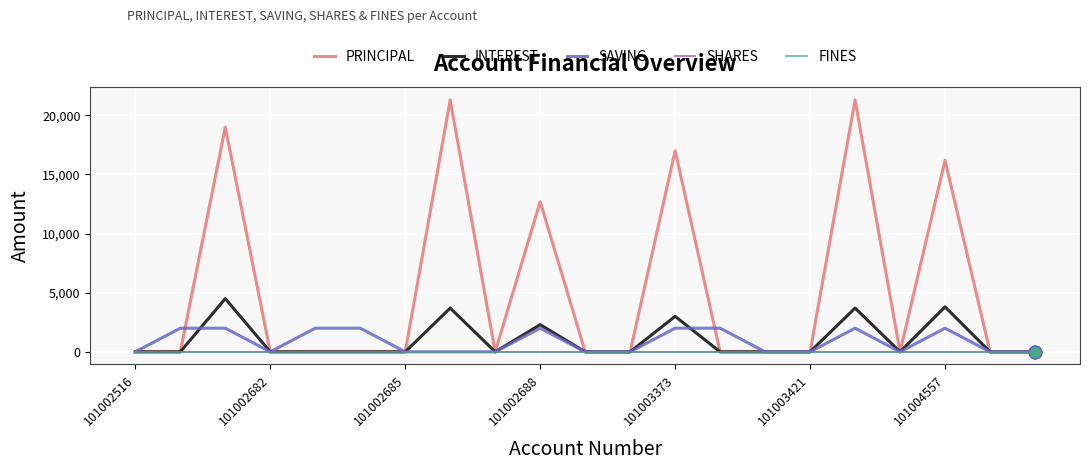

How many lines are shown in the chart?

5